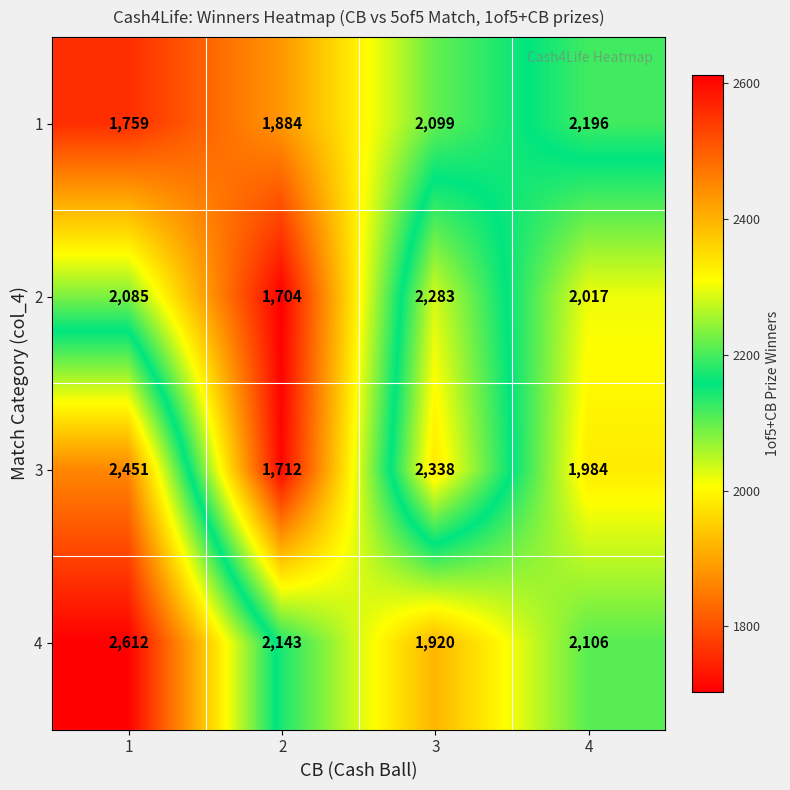

Rank the series at 4 from highest to lowest value.

1, 4, 2, 3